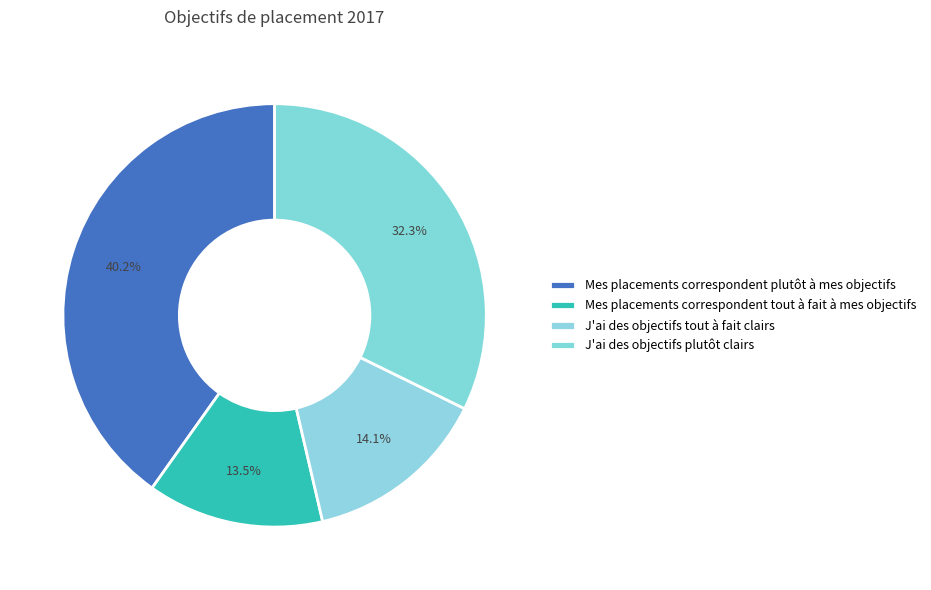

How many segments does this pie chart have?

4